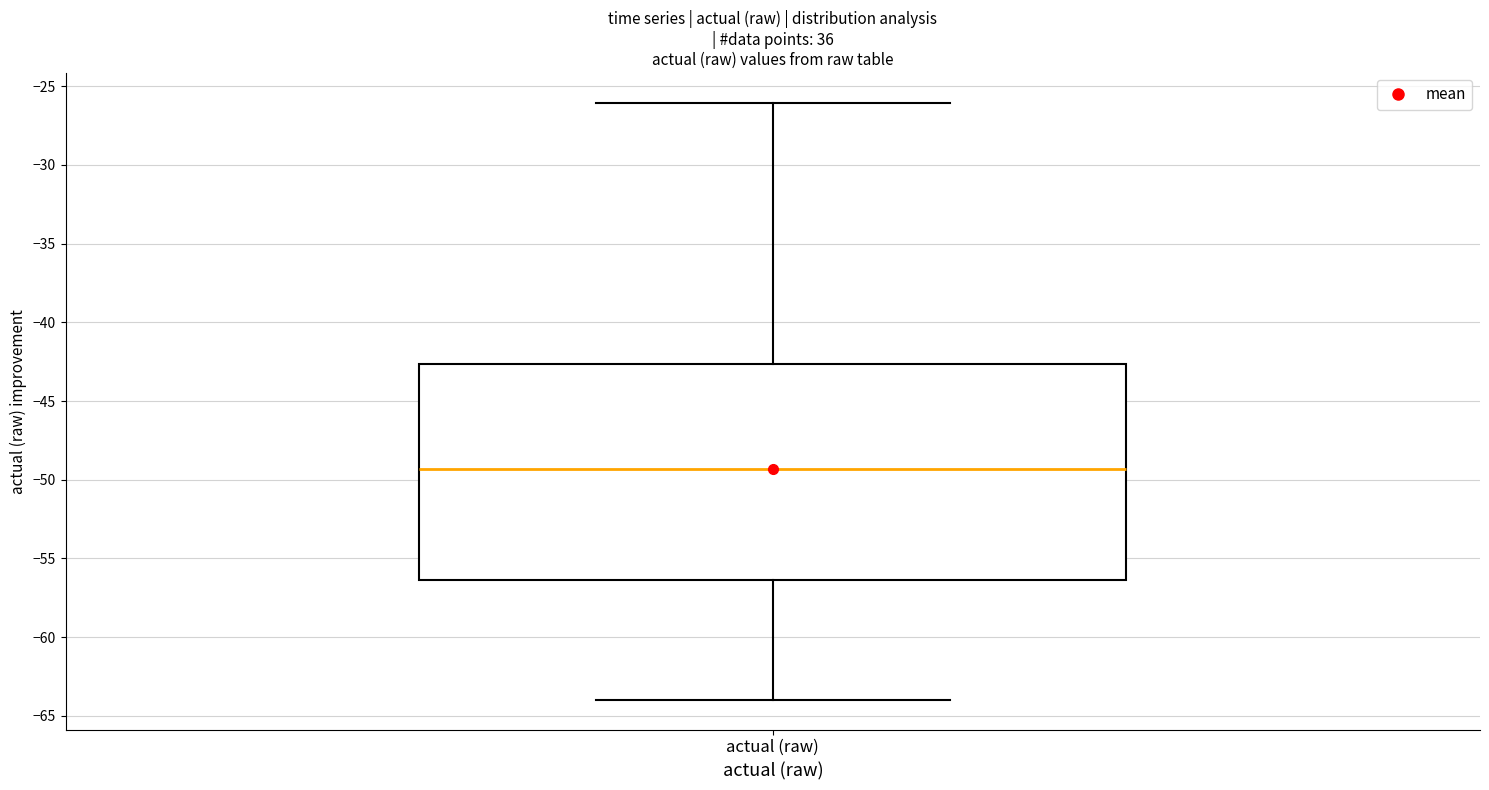

Read this box plot against the y-axis: the position of the median line, the range covered by the box, and the ends of both whiskers. The values are not printed on the chart, so give them approximately, as read against the axis.

median -49.5, box -56.5 to -42.5, whiskers -64.0 to -26.0